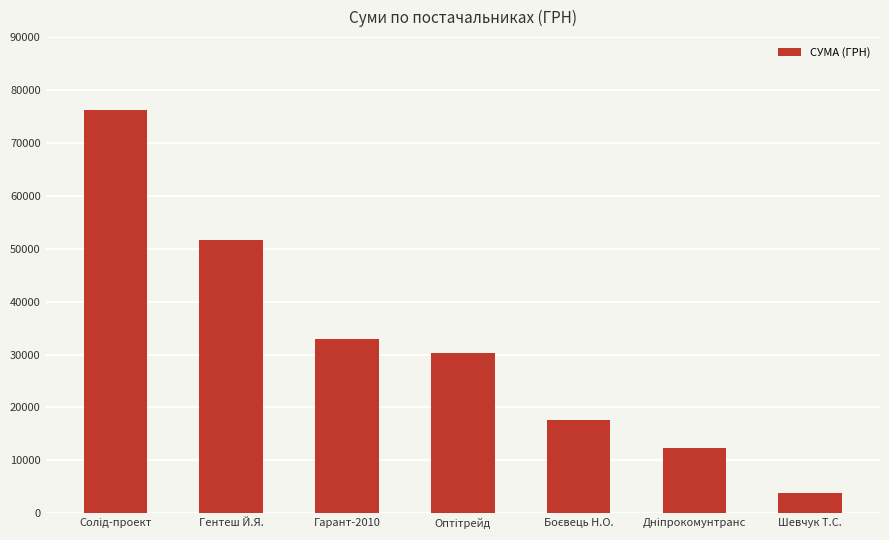

Reading left to right, what are all the values shown in this chart?

76202.7	51661.4	33021.0	30263.2	17640.0	12288.0	3863.0